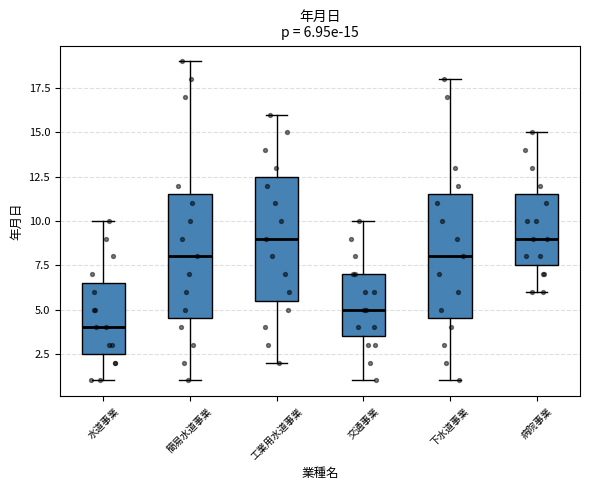

Which box has the lowest median line?

水道事業